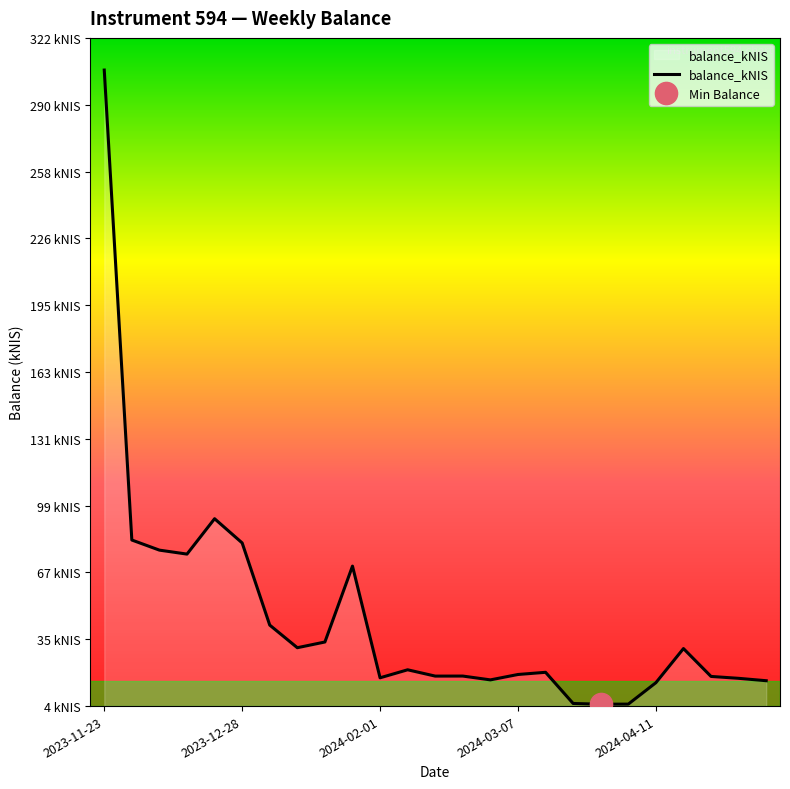

Between 11 and 2024-04-11, which is larger?

2024-04-11